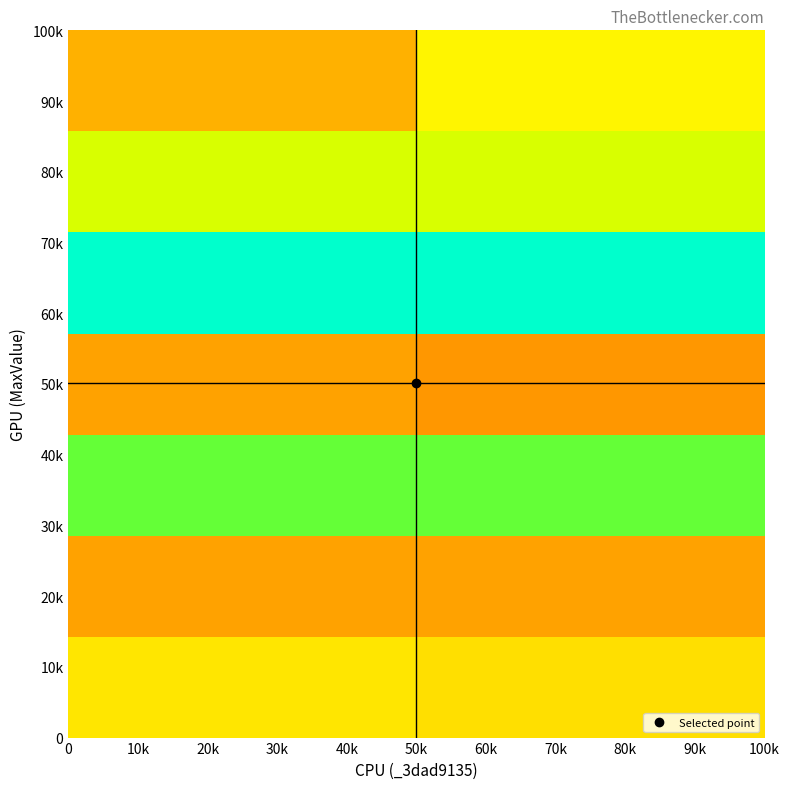

At how many categories does at least one series exceed 40227?

2